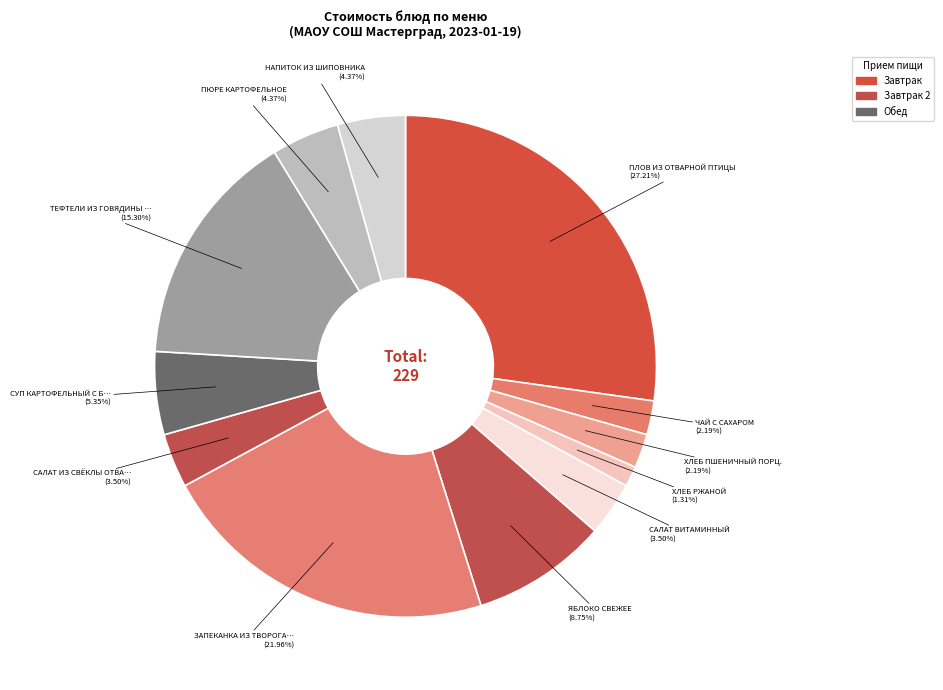

How many slices are in this pie chart?

12